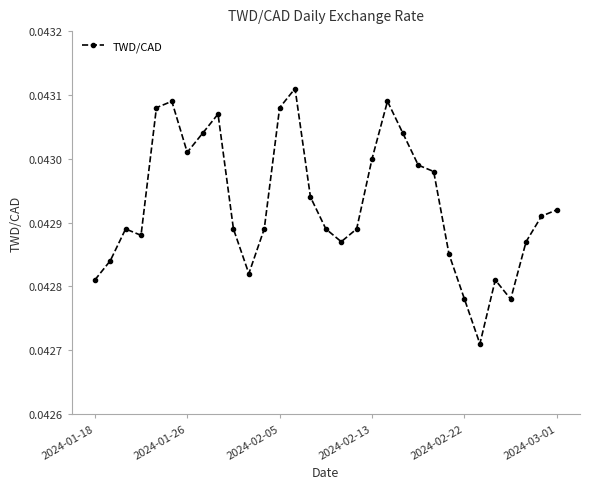

What is the sum of all values?

1.3